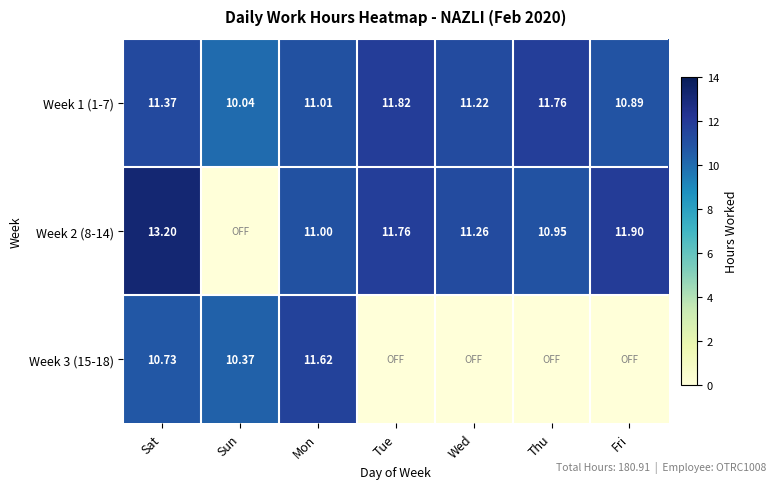

How many values in the Week 1 (1-7) series exceed 11?

5